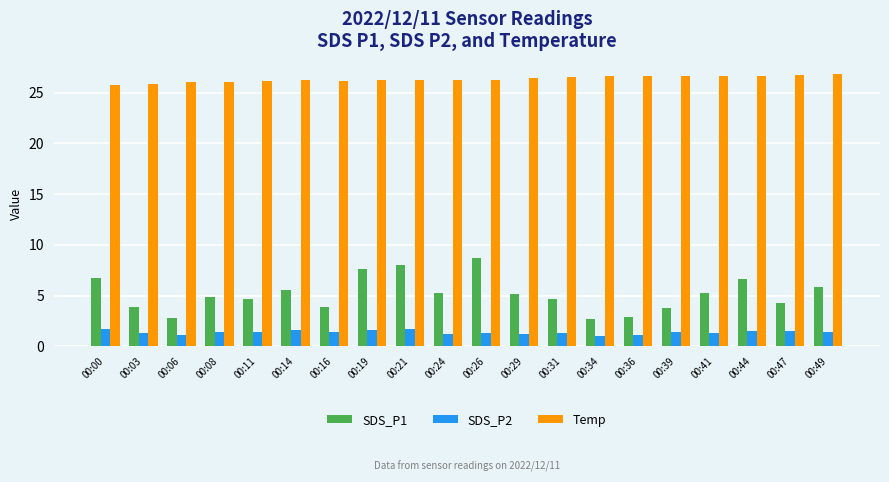

Are the bars horizontal?

No